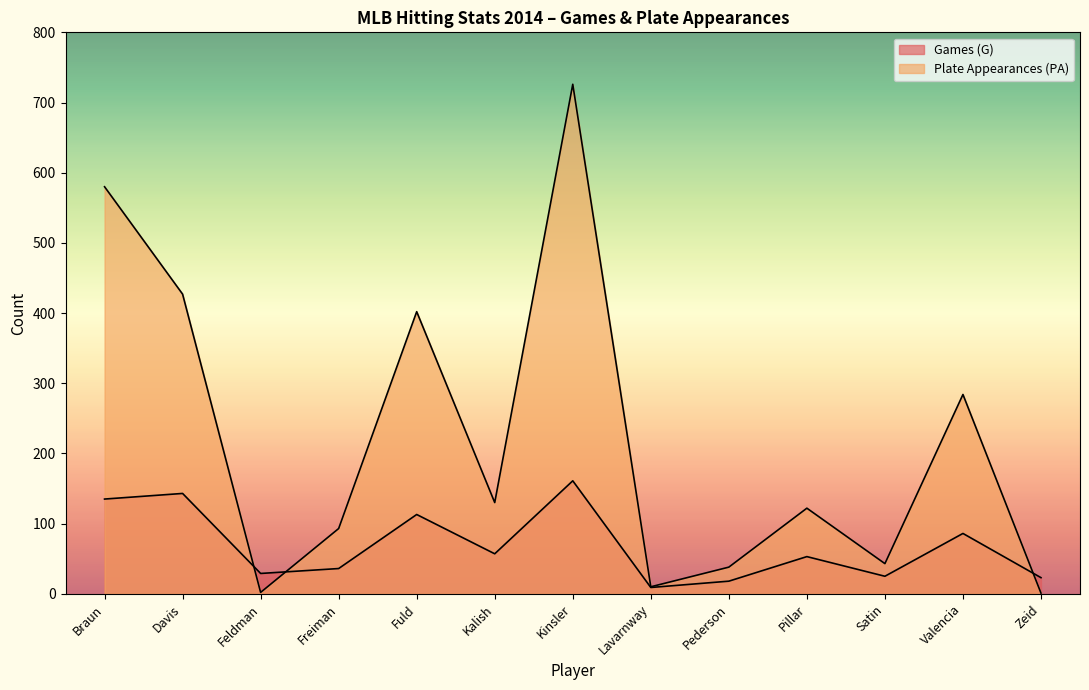

Is it true that Games (G) equals 113 at Fuld?

True